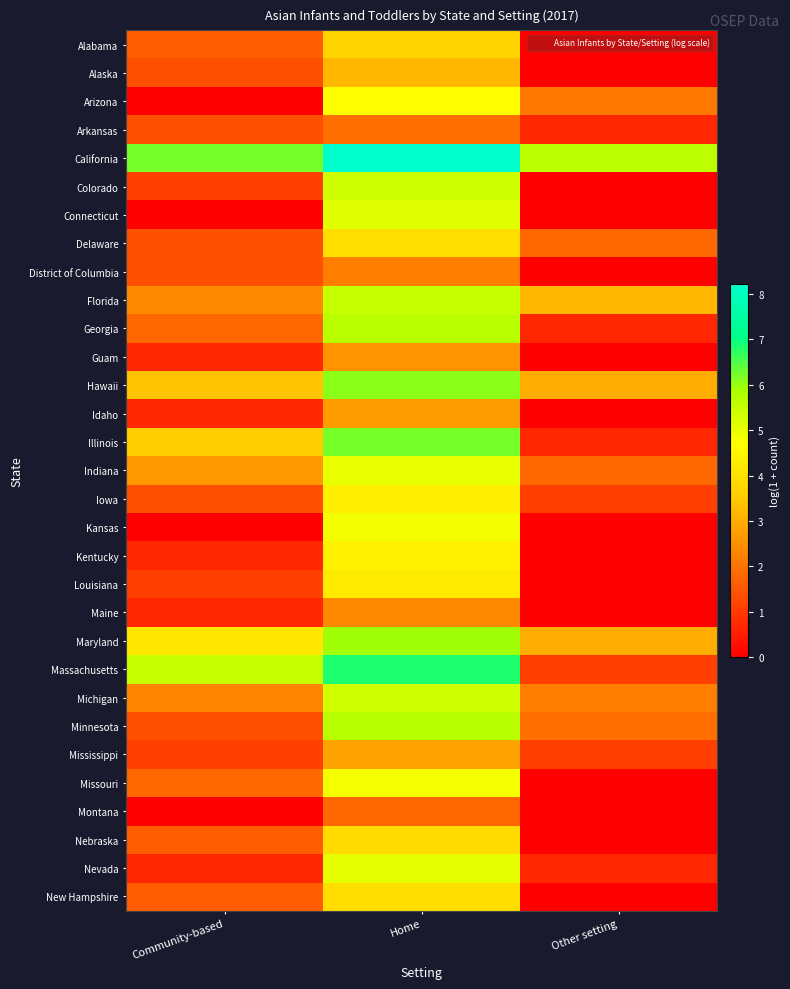

At how many categories does at least one series exceed 4?

3